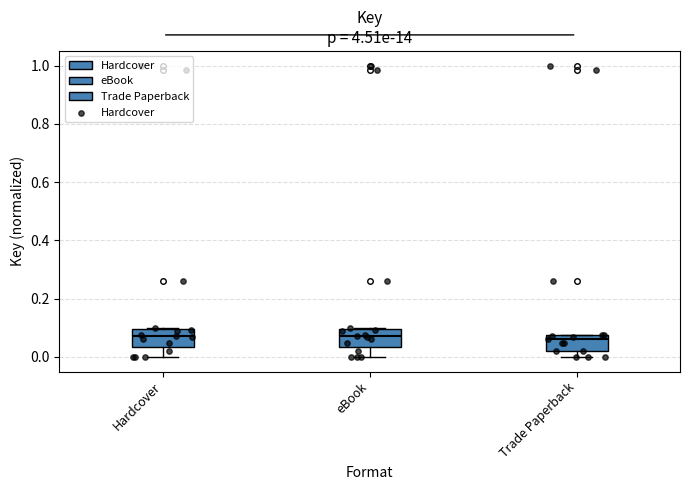

Reading left to right, transcribe this box plot: for each box, give where its median line is, the range the box spans, and where its two whiskers end, as read against the y-axis. The values are not printed on the chart, so give them approximately, as read against the axis.

Hardcover: median 0.08, box 0.04 to 0.10, whiskers 0.00 to 0.10
eBook: median 0.08, box 0.04 to 0.10, whiskers 0.00 to 0.10
Trade Paperback: median 0.06, box 0.02 to 0.08, whiskers 0.00 to 0.08